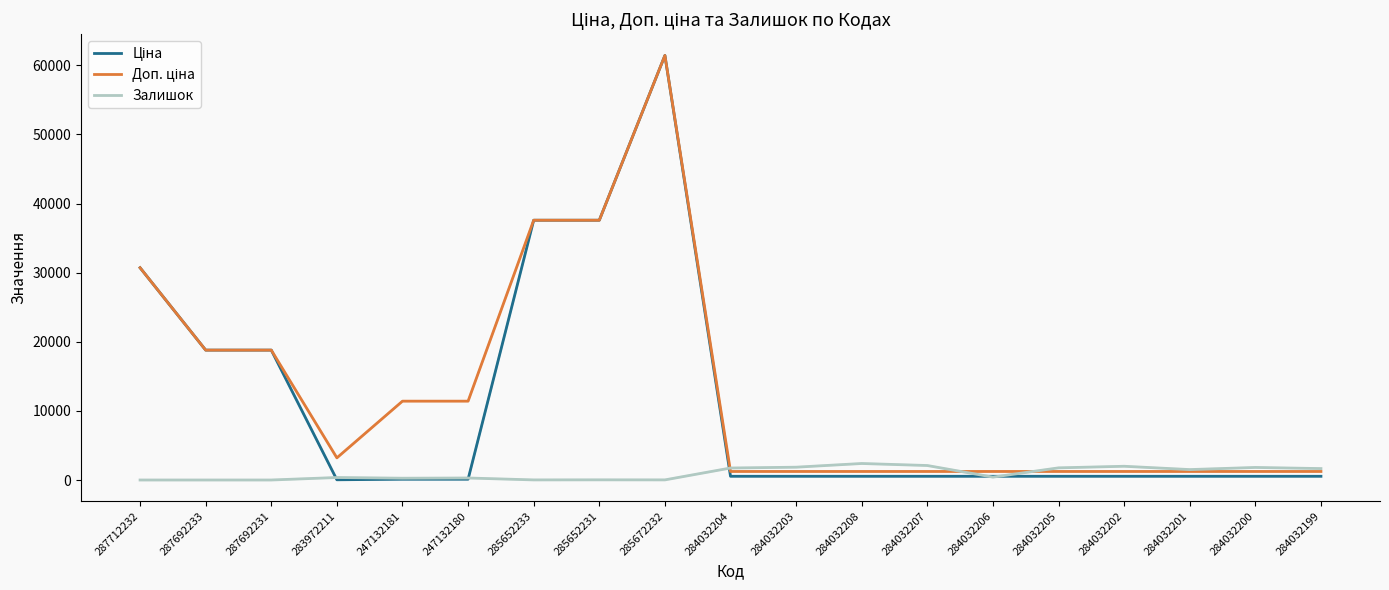

At which category is the sum across all series the highest?

285672232